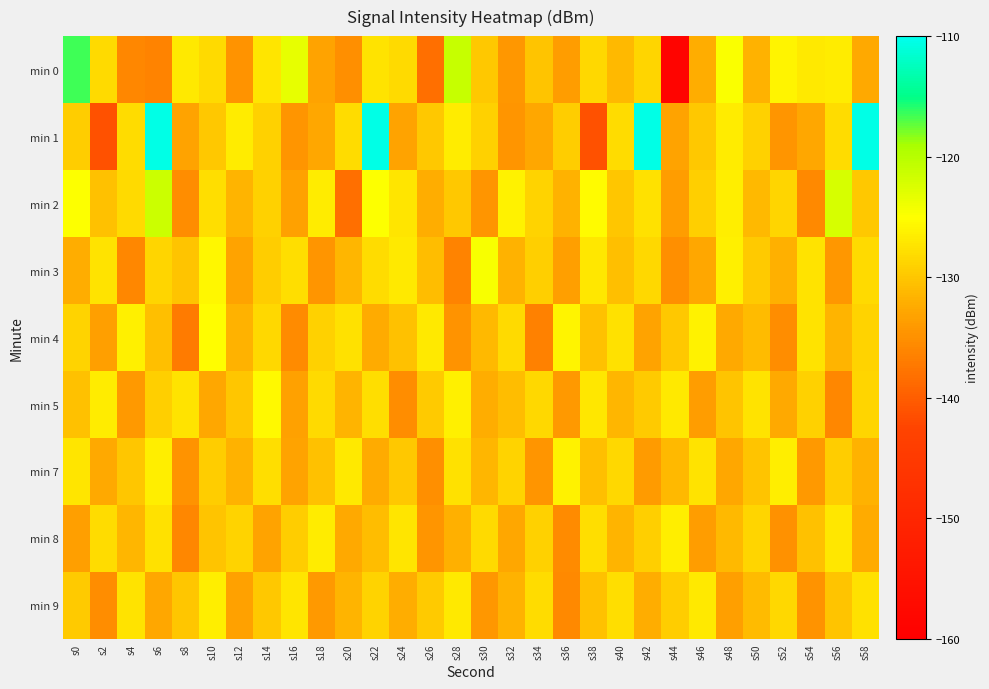

Rank the series at s14 from highest to lowest value.

min 5, min 0, min 7, min 4, min 1, min 2, min 3, min 9, min 8